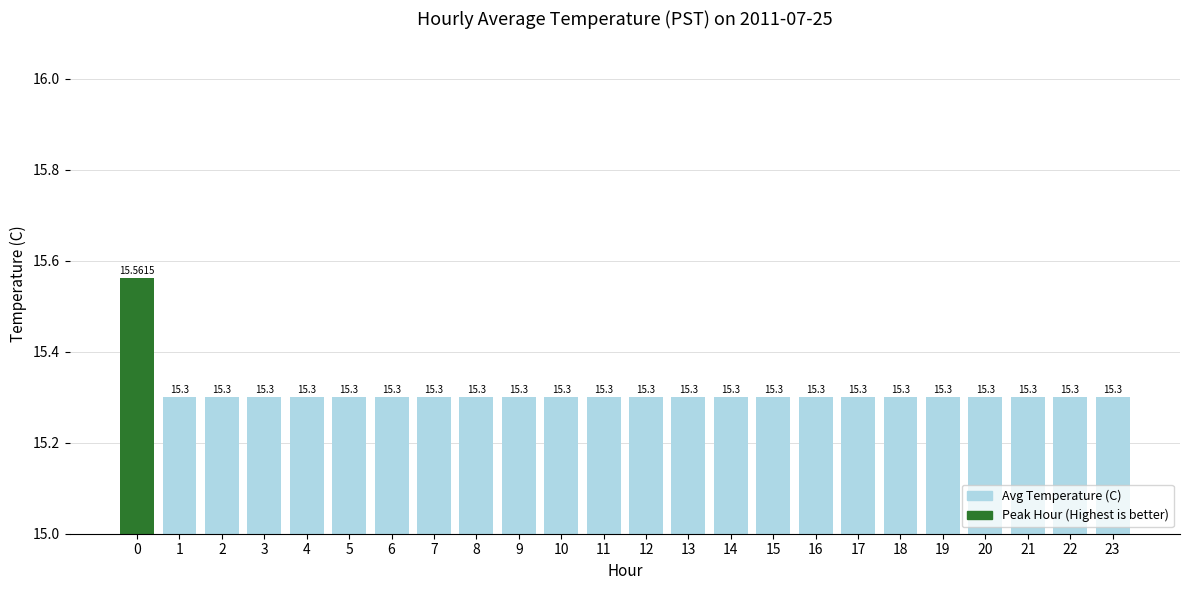

Is it true that the value at 19 is 15.3?

True